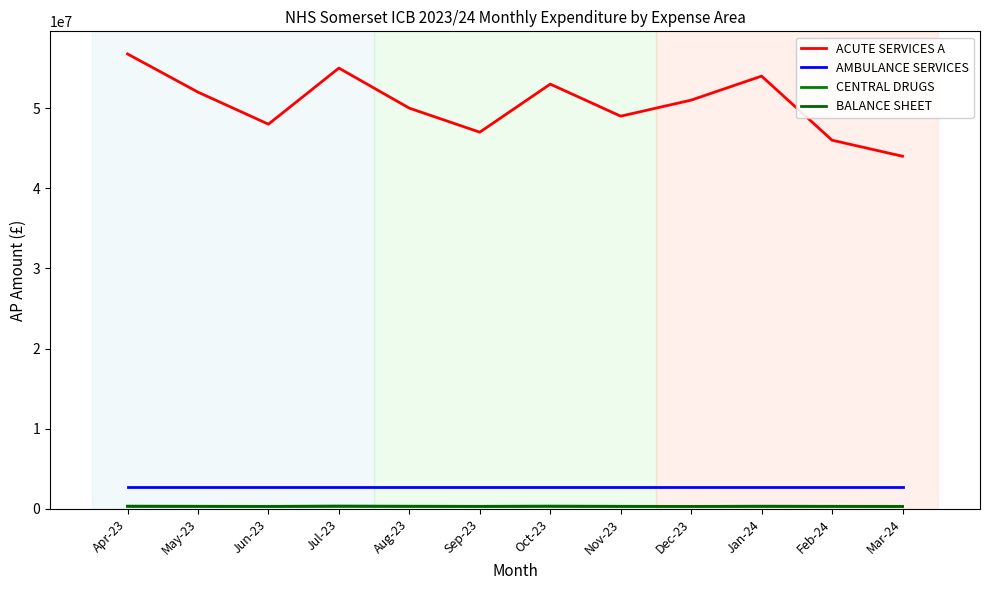

Which category has the highest value in the CENTRAL DRUGS series?

Jul-23